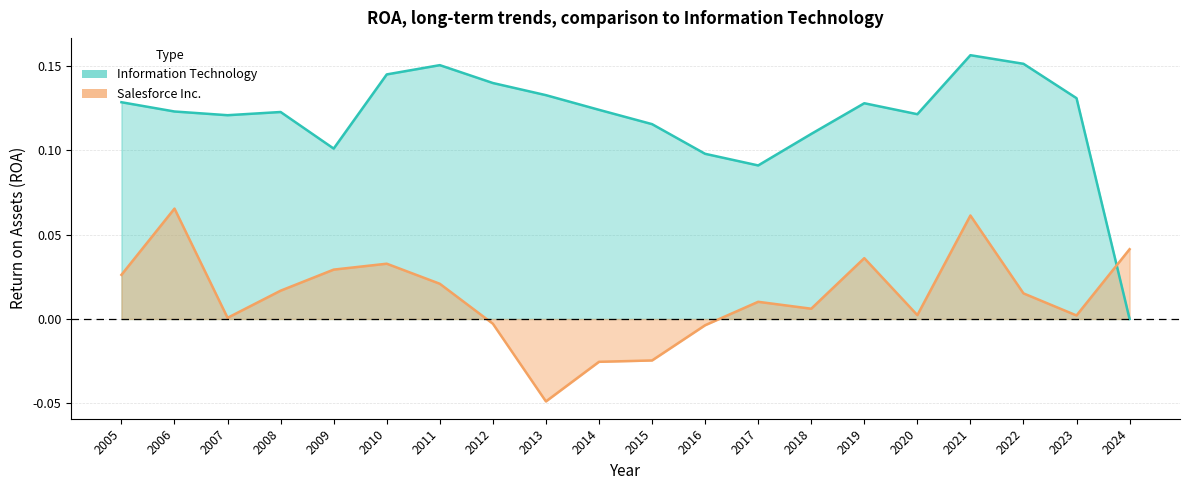

Between 2010 and 2017, which series saw the biggest shift?

Information Technology